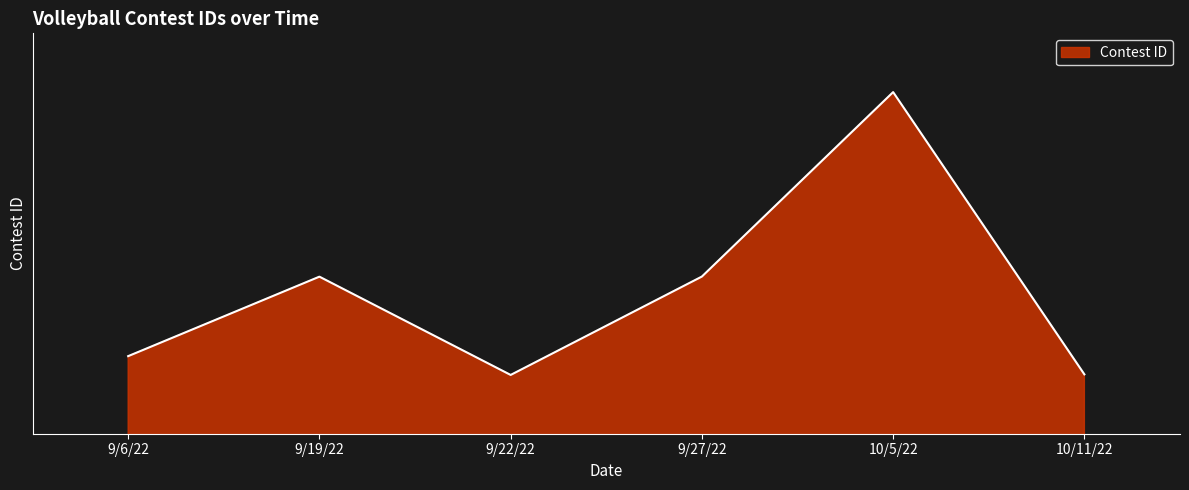

At which category does the data reach its first local valley?

9/22/22